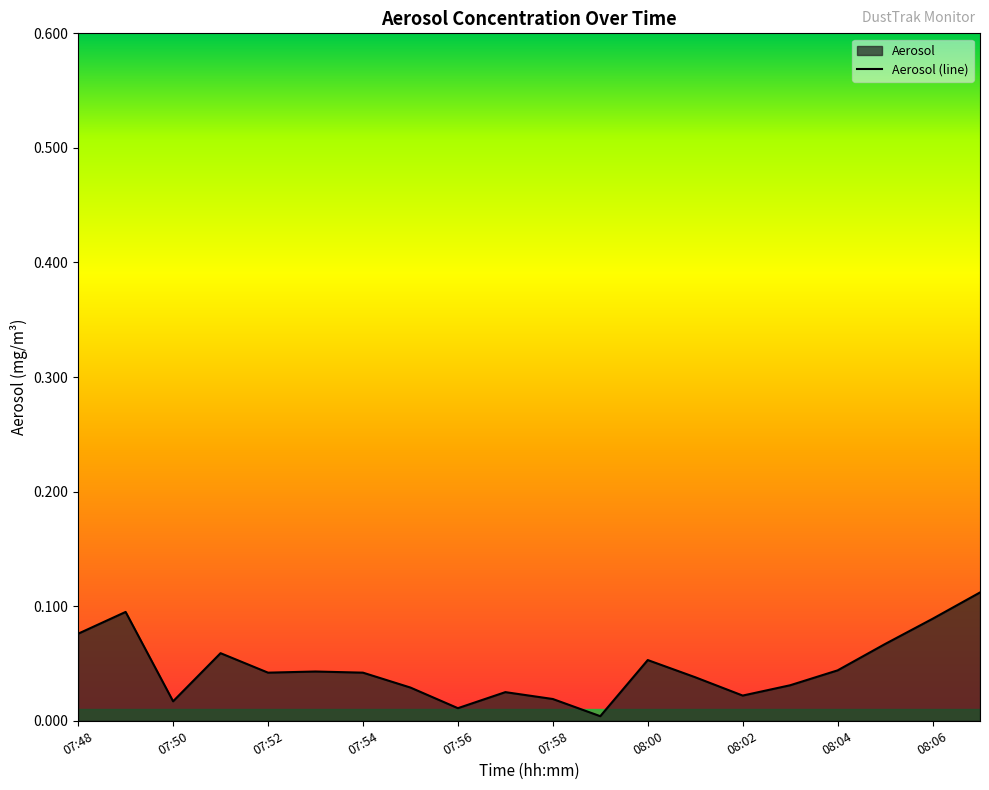

How many interior local valleys (lower than both neighbors) does the data have?

5